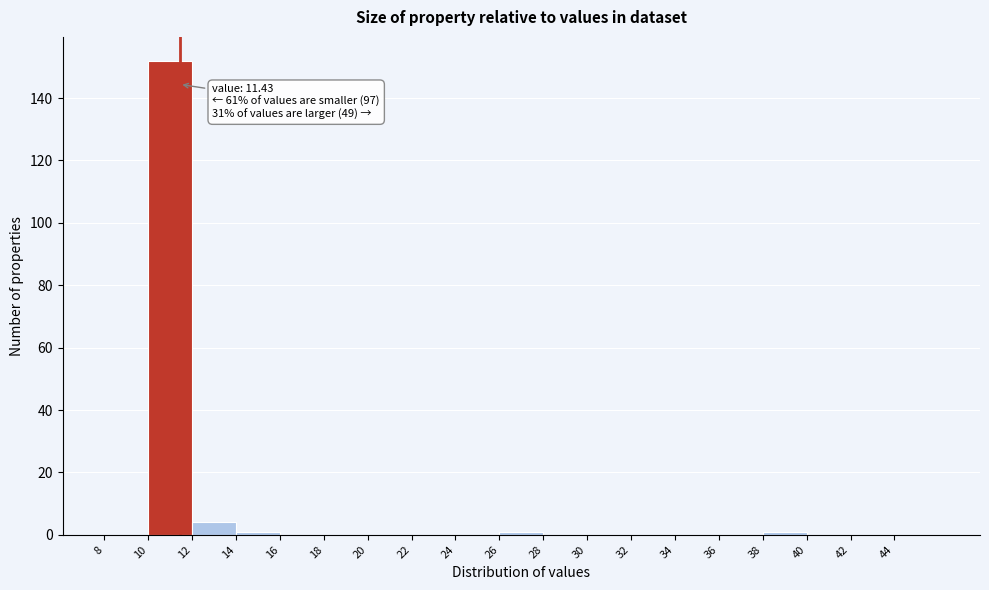

Which range on the x-axis has the tallest bar?

10 to 12